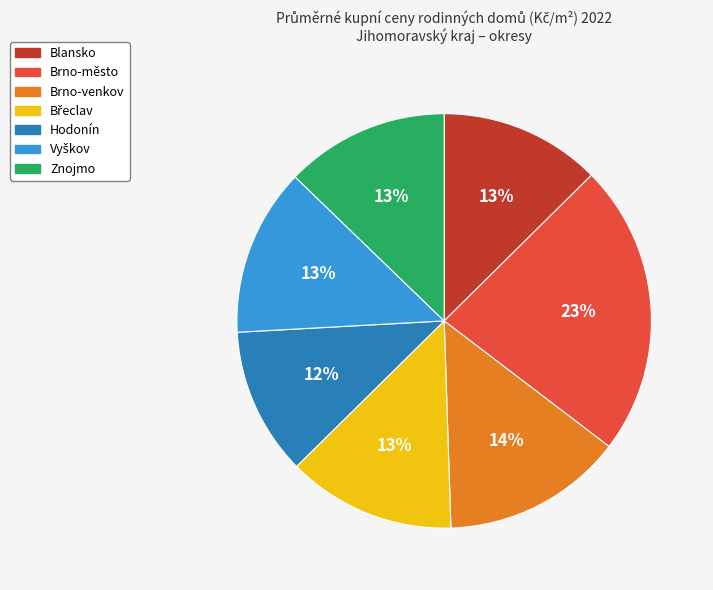

How many segments does this pie chart have?

7